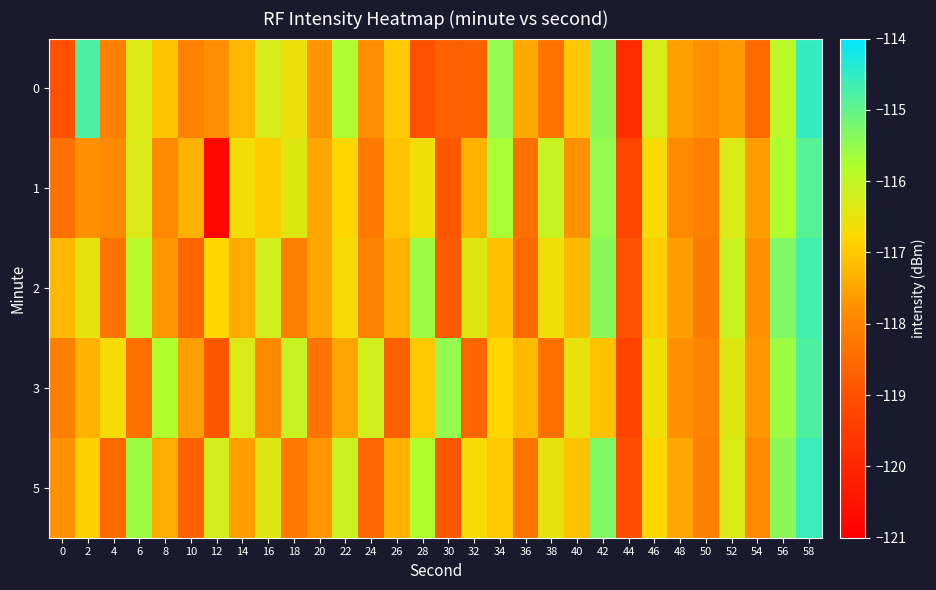

What is the spread (max minus min) of values at 30?

3.4